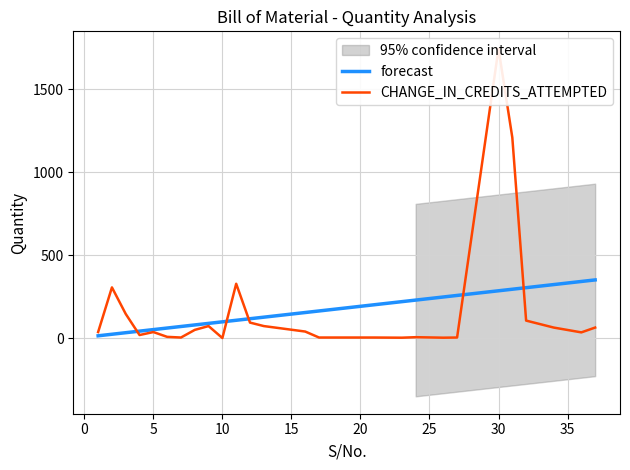

The value of forecast at 5 is 42.4. True or false?

False